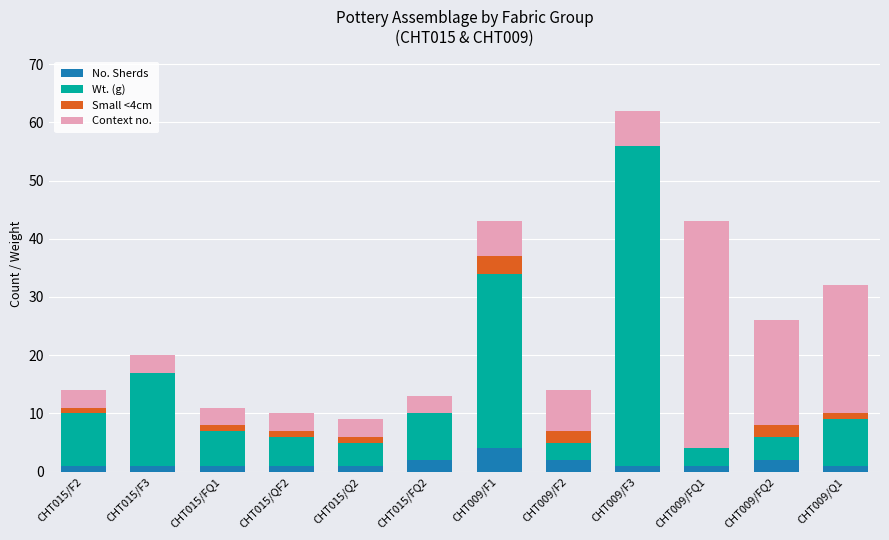

The No. Sherds series shows 1 at CHT015/QF2. True or false?

True